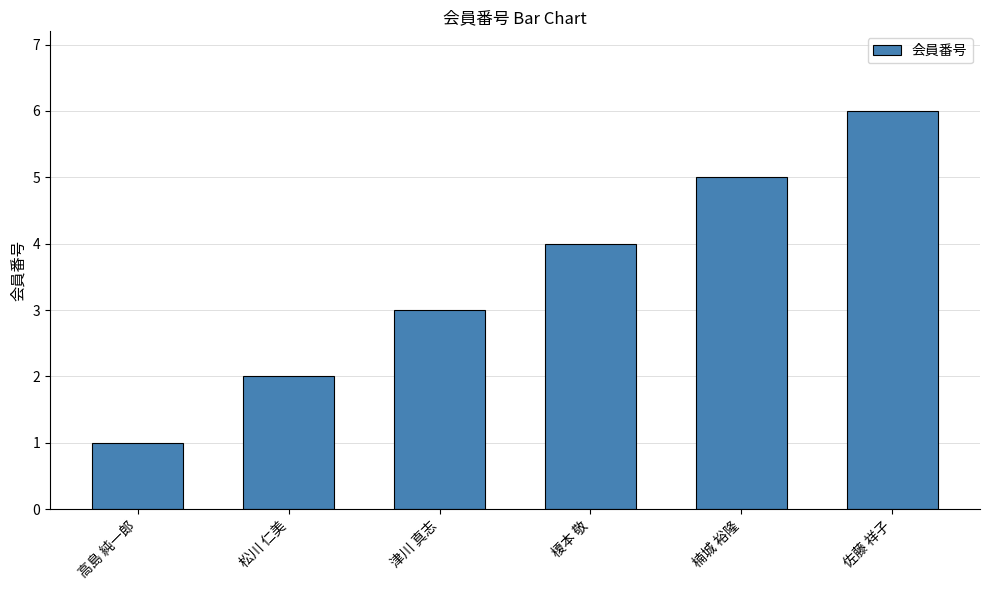

Is it true that the value at 佐藤 祥子 is 8?

False